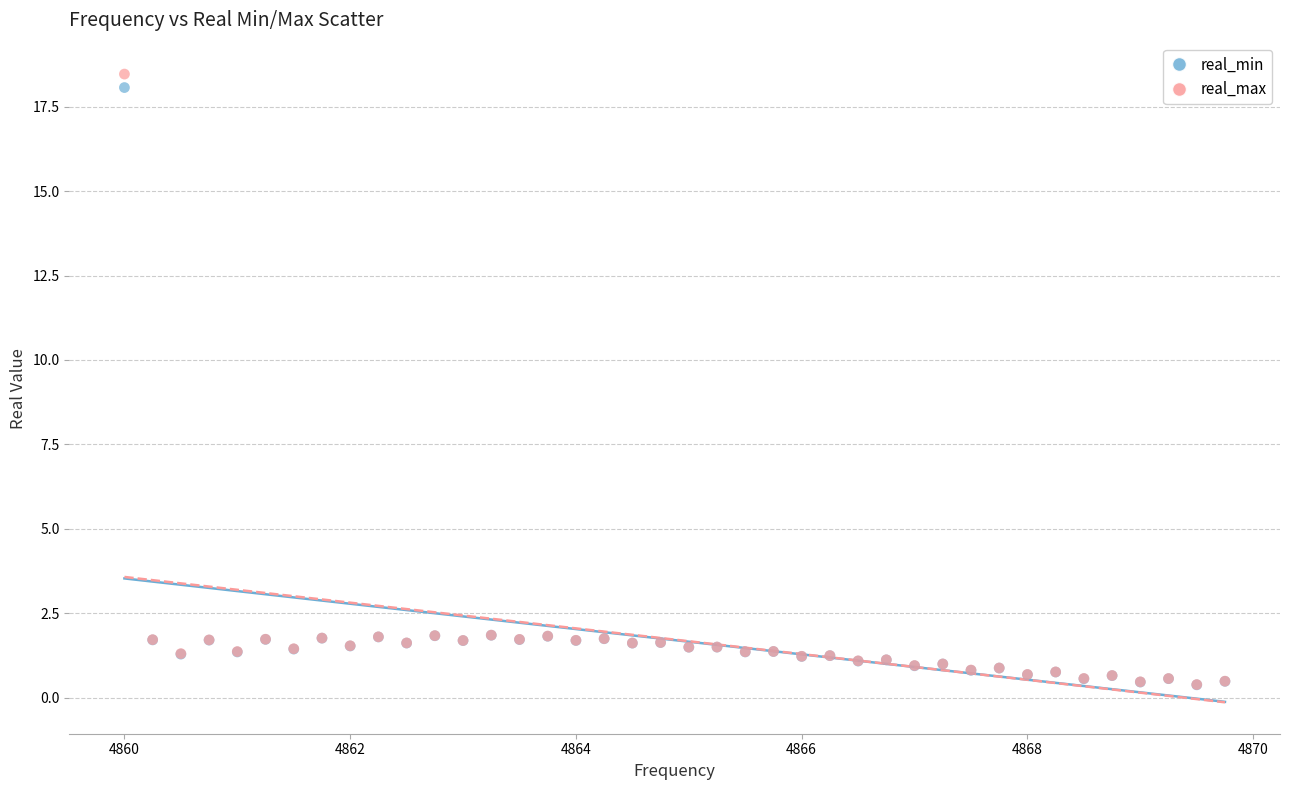

Which series contains the highest Y value?

real_max